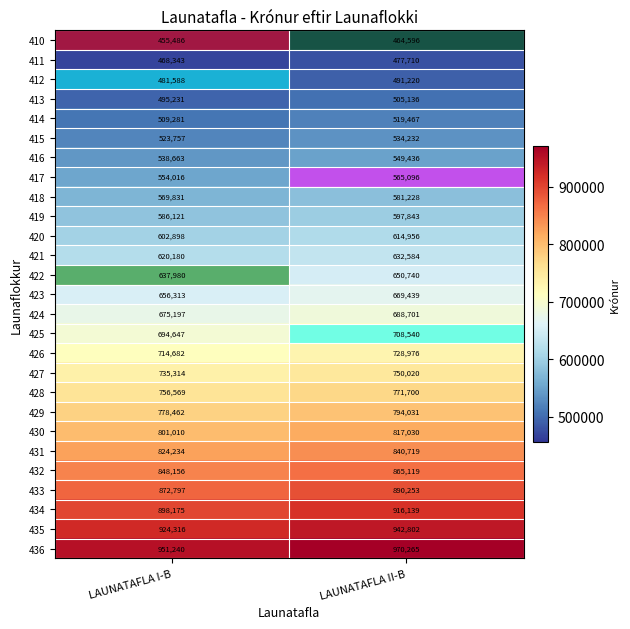

Where is 420 nearest to the value 608927?

LAUNATAFLA I-B